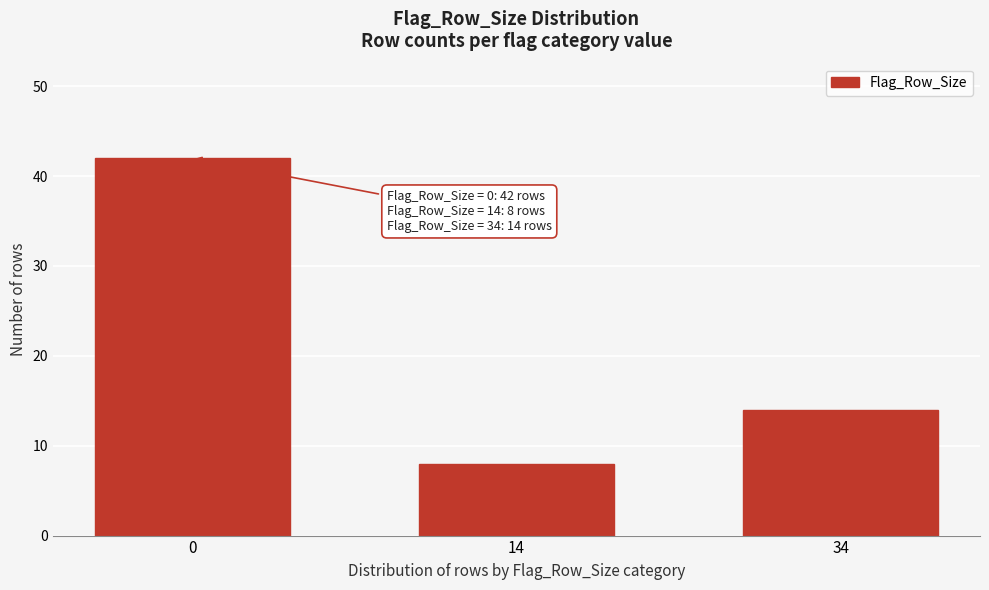

Reading right to left, what are all the values shown in this chart?

14	8	42